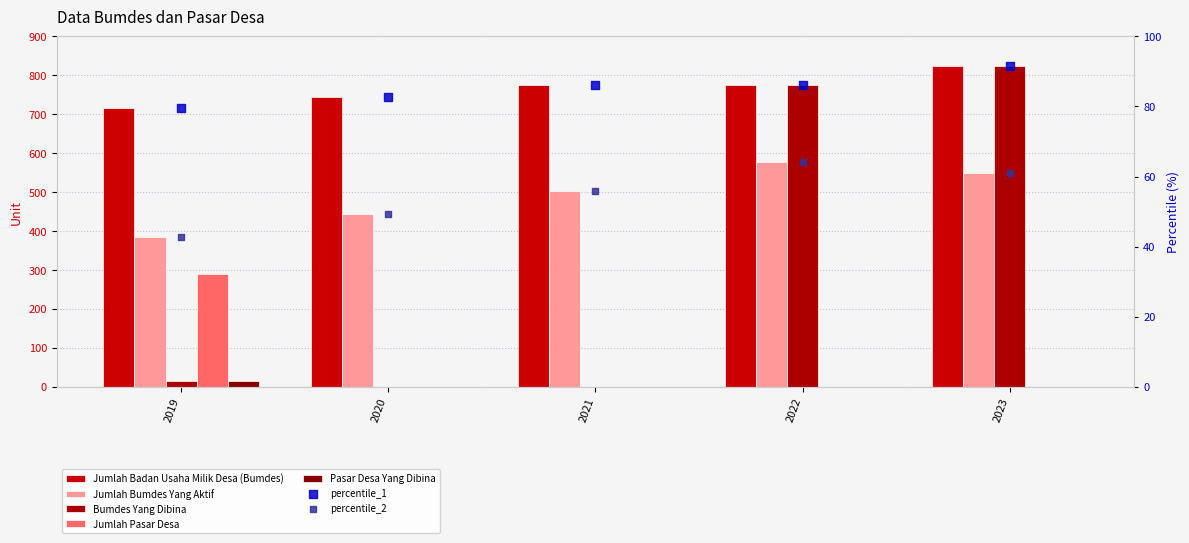

At which category is the sum across all series the highest?

2023